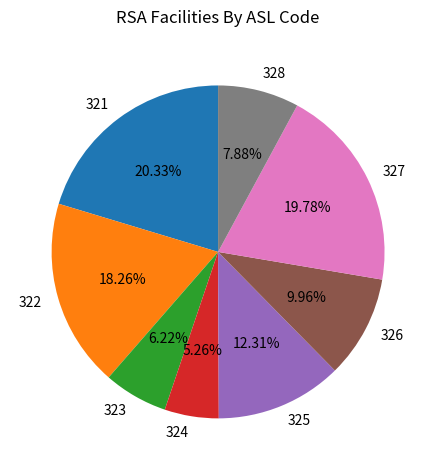

Does 325 account for over 50% of the chart?

No